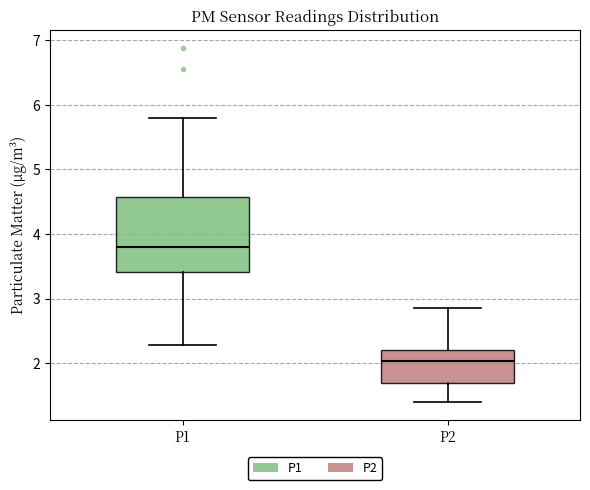

Reading left to right, transcribe this box plot: for each box, give where its median line is, the range the box spans, and where its two whiskers end, as read against the y-axis. The values are not printed on the chart, so give them approximately, as read against the axis.

P1: median 3.8, box 3.4 to 4.6, whiskers 2.3 to 5.8
P2: median 2.0, box 1.7 to 2.2, whiskers 1.4 to 2.9